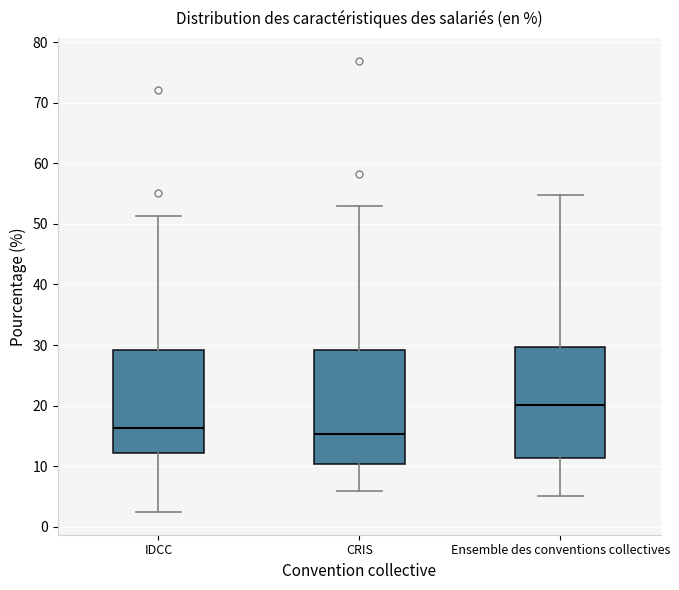

Which box has the highest median line?

Ensemble des conventions collectives